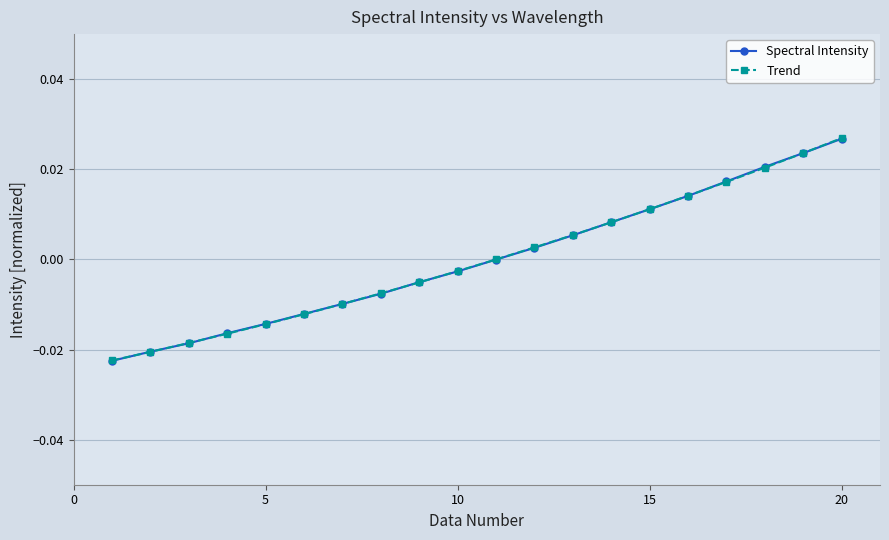

True or false: Spectral Intensity has more than 1 points higher than both neighbors.

False